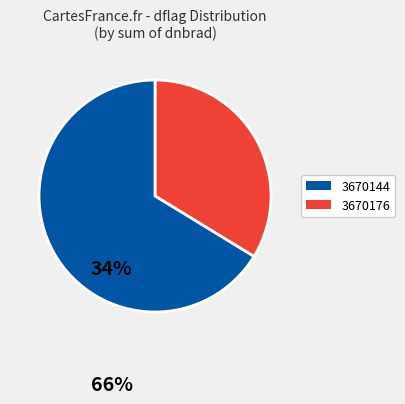

Rank the categories by value from highest to lowest.

3670176, 3670144